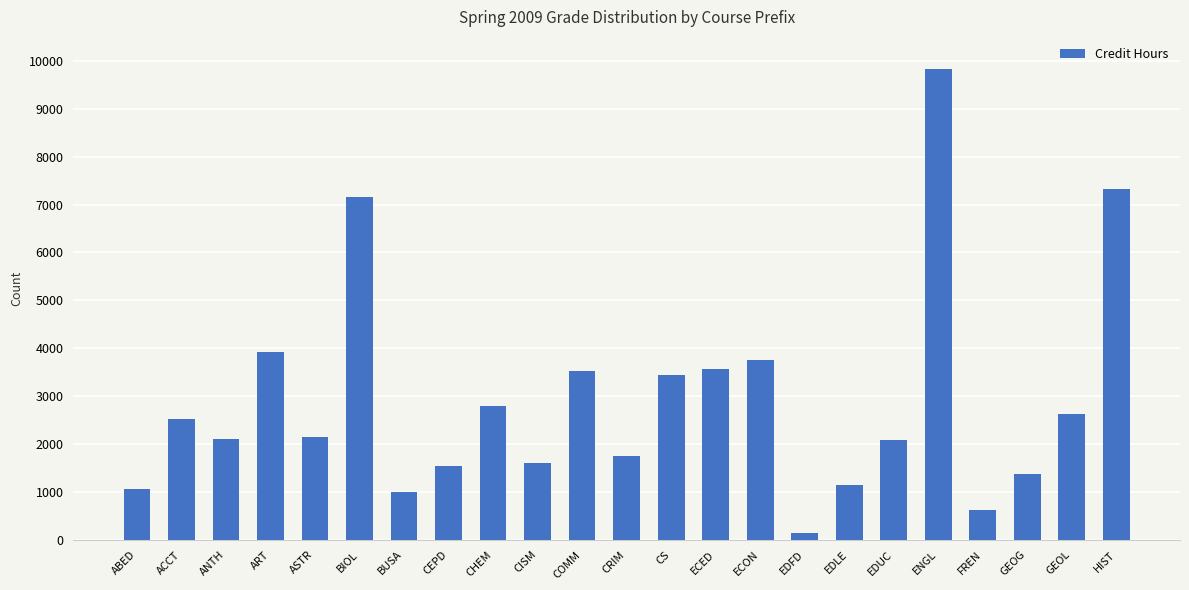

What is the label of the 14th bar from the left?

ECED